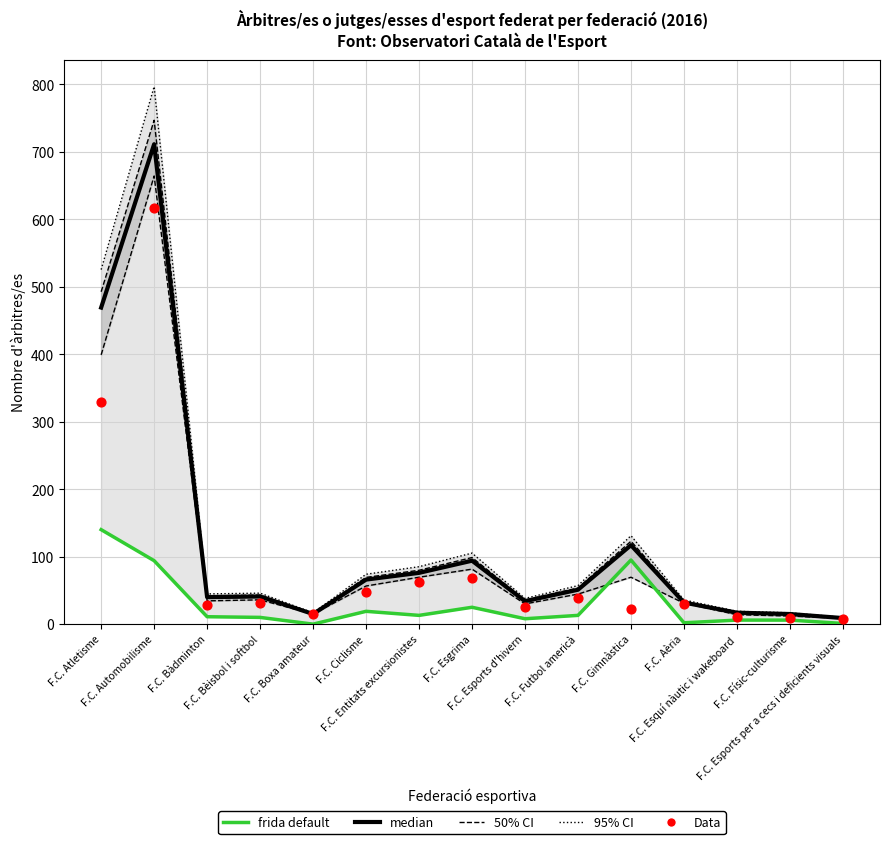

Which series has the largest total across all categories?

median